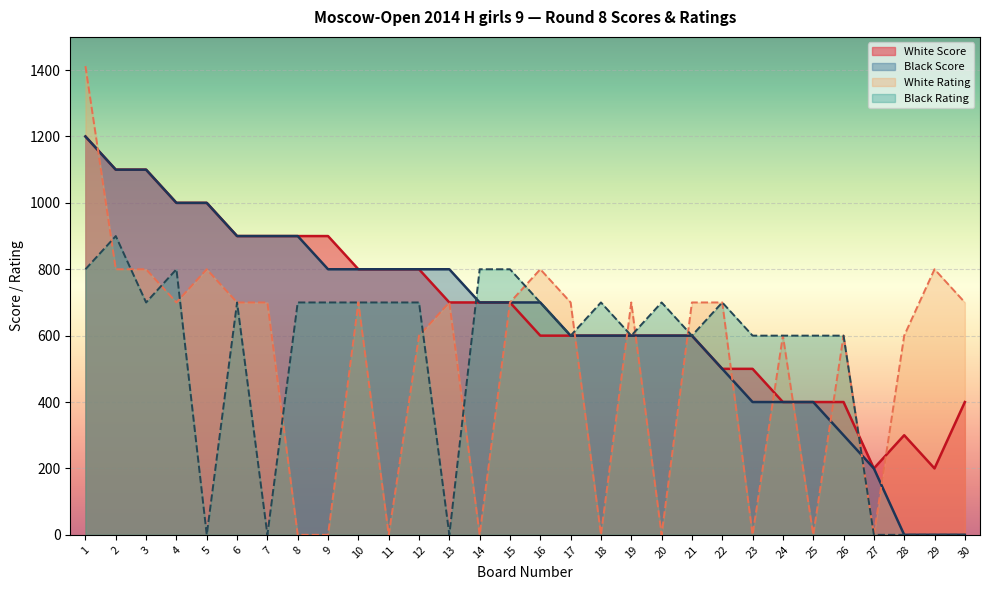

What is the difference between the second highest and minimum values in the Black Score series?

1100